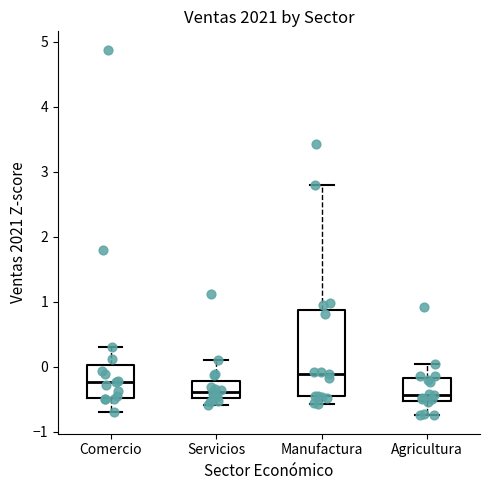

Which box has the highest median line?

Manufactura